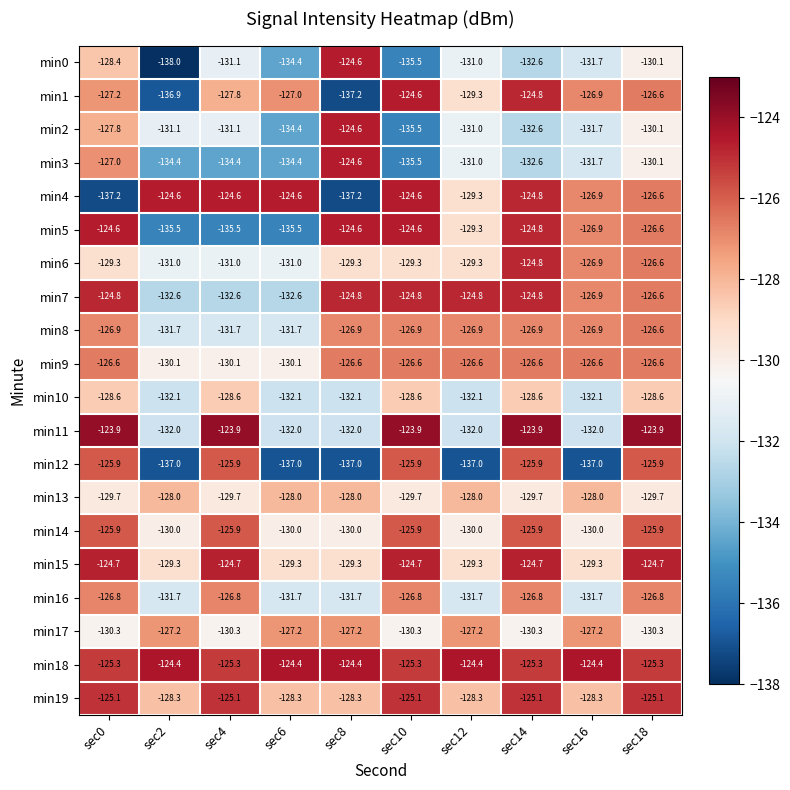

Which series has the widest spread of values?

min0